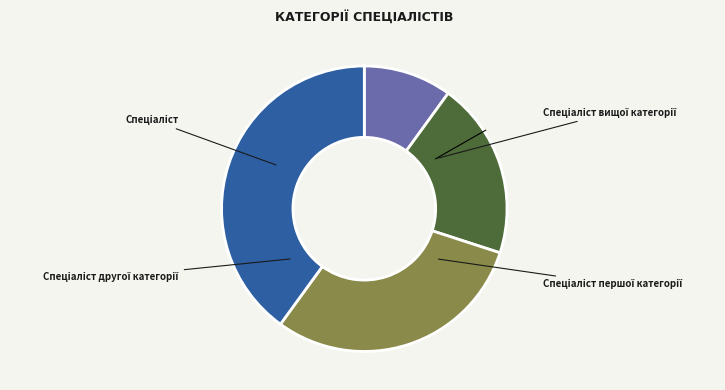

Is there a majority slice in this chart?

No